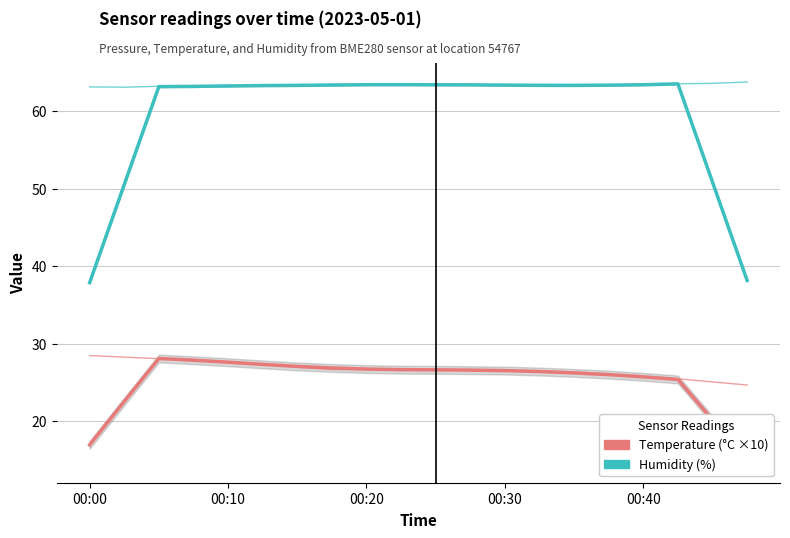

How many values in the Temperature trend series exceed 26?

14